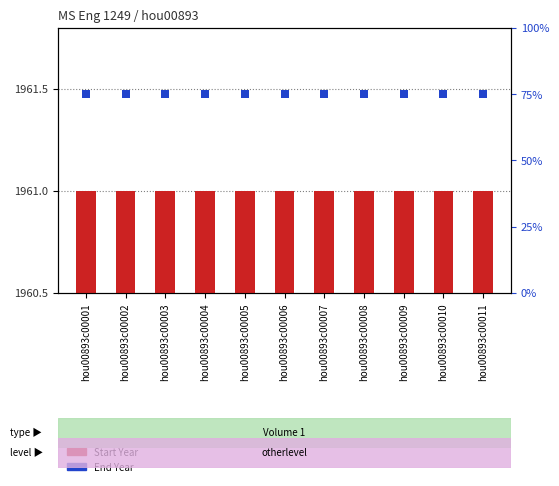

At how many categories does at least one series exceed 72?

11